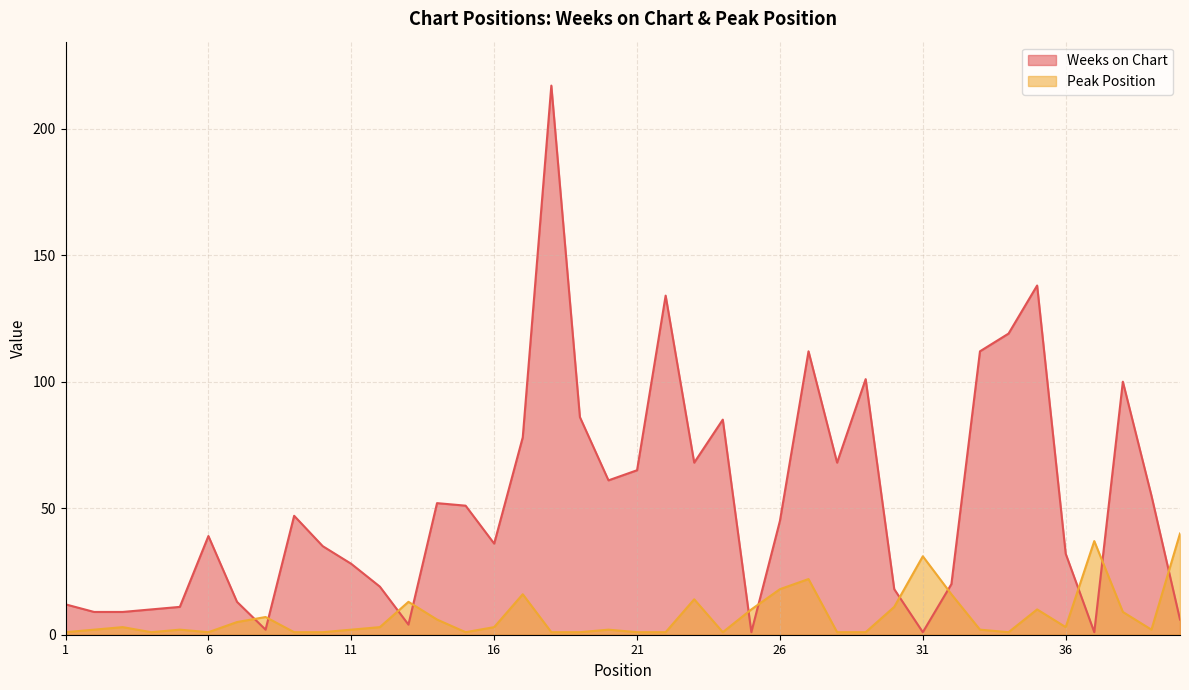

What is the spread (max minus min) of values at 29?

100